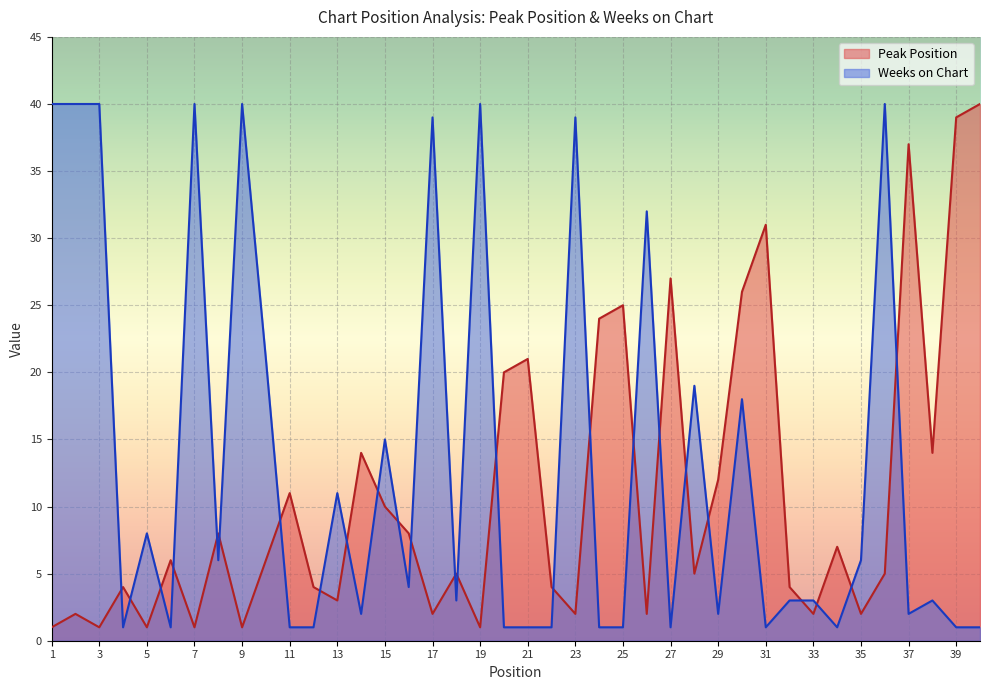

At which category does Peak Position reach its first local valley?

3